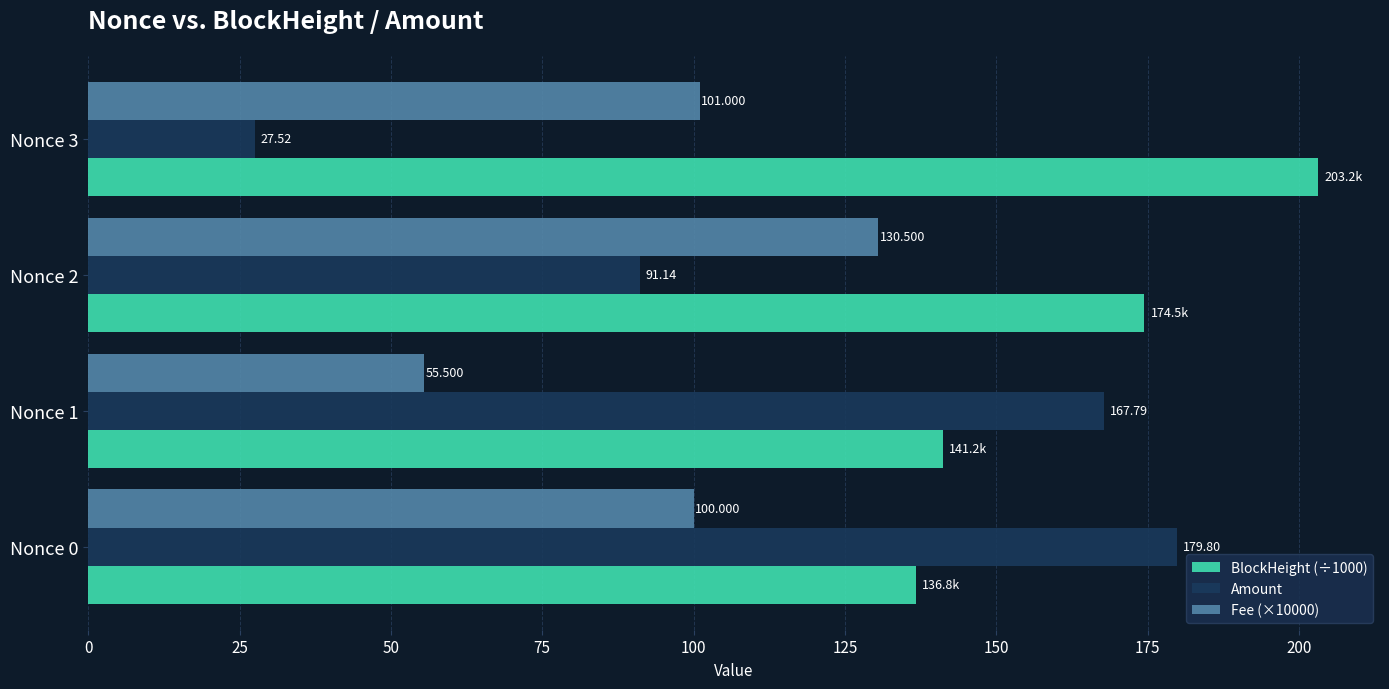

What is the sum of all BlockHeight (÷1000) values?

655.7